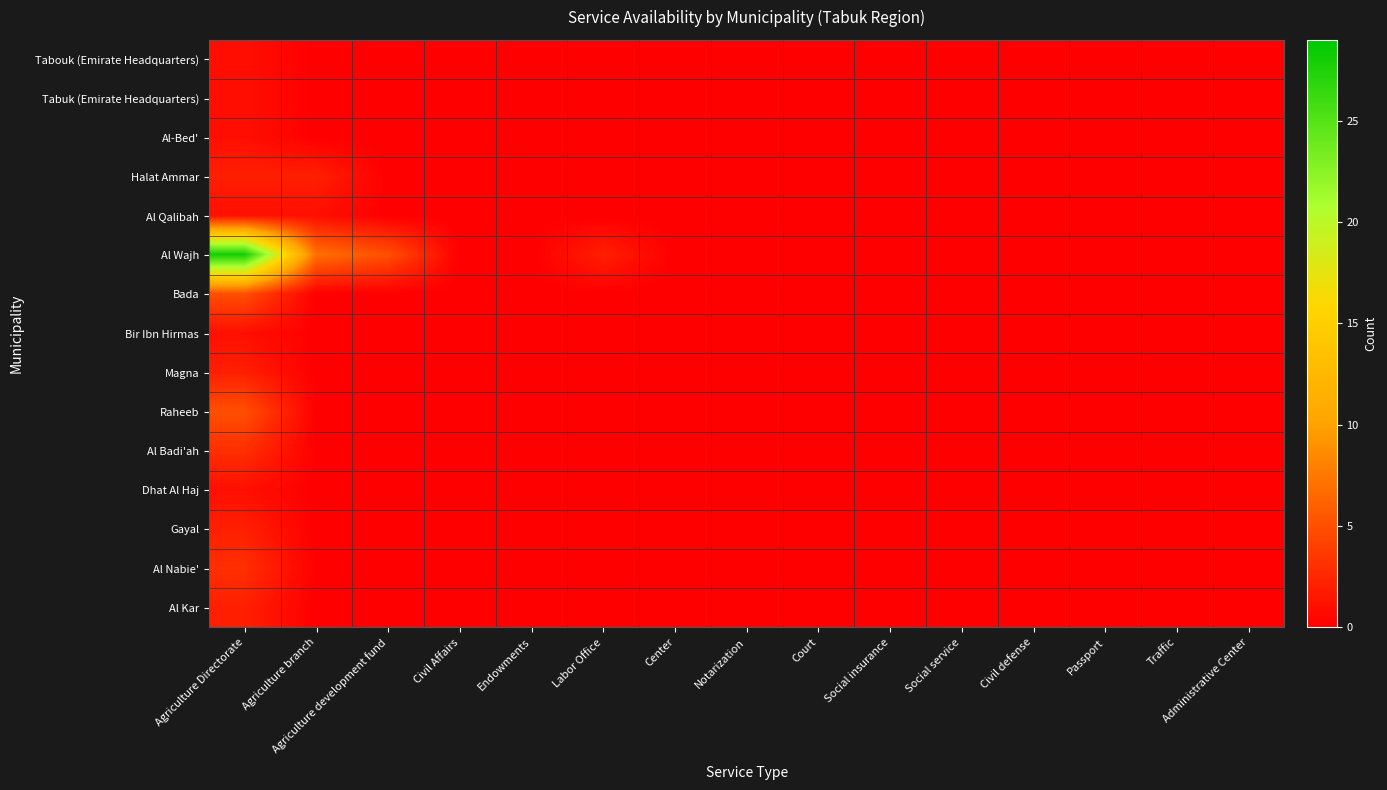

Count the number of data series in this chart.

15